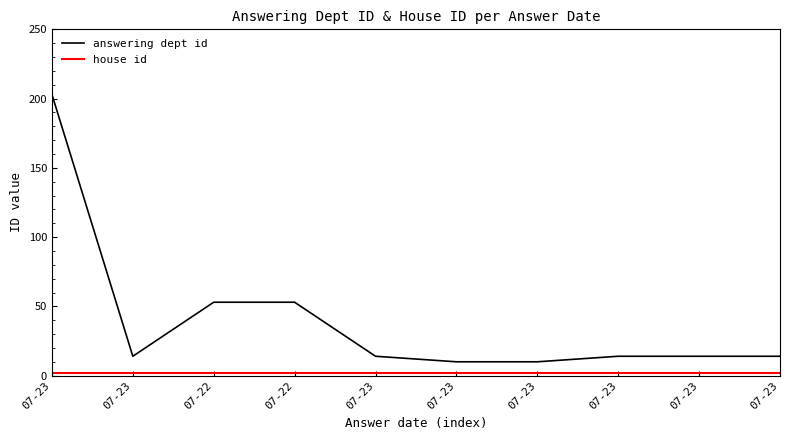

Rank the series at 07-23 from highest to lowest value.

answering dept id, house id